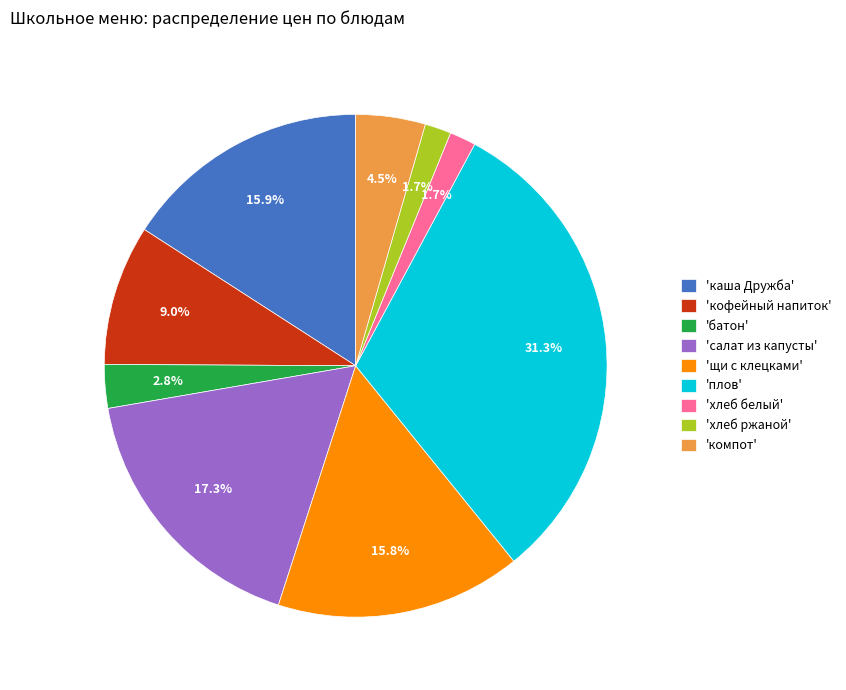

To the nearest percent, what is the difference between the largest and smallest slice percentages?

30%